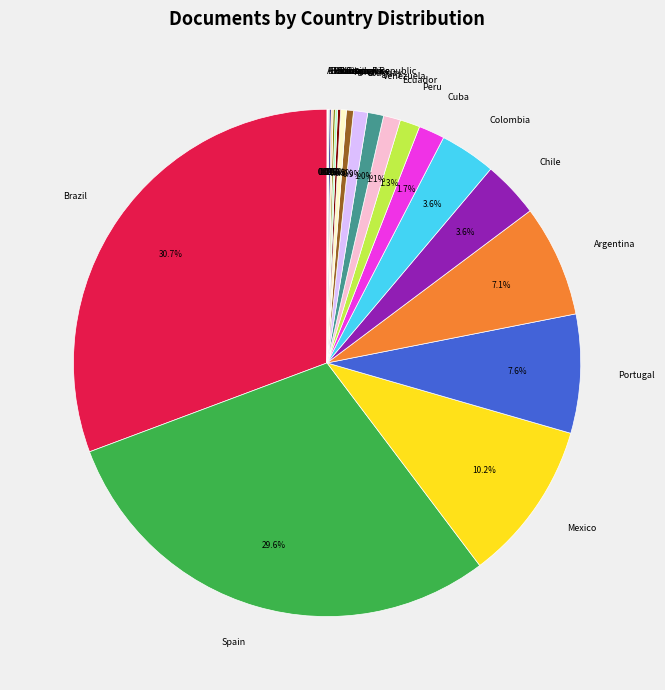

What is the largest slice in the pie chart?

Brazil